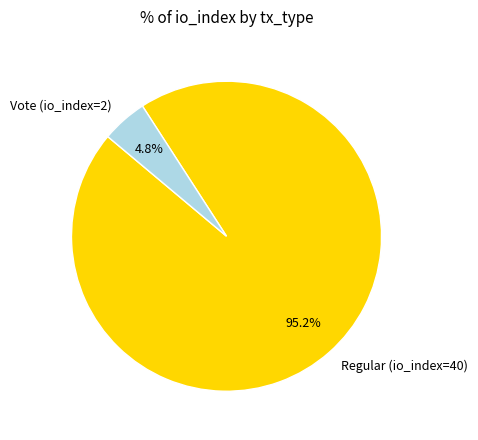

Rank the categories by value from lowest to highest.

Vote (io_index=2), Regular (io_index=40)